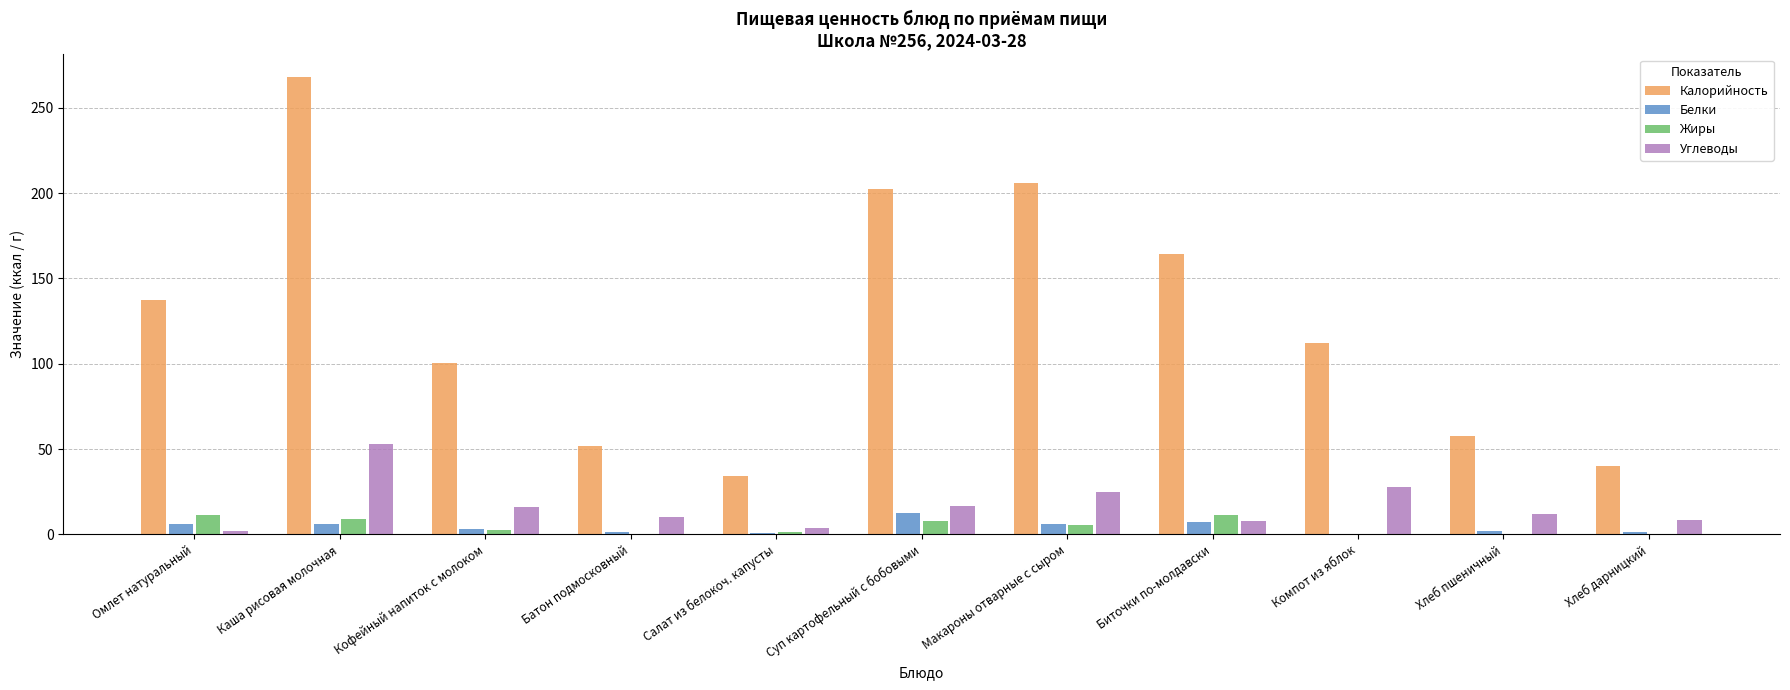

The value of Углеводы at Макароны отварные с сыром is 24.6. True or false?

True